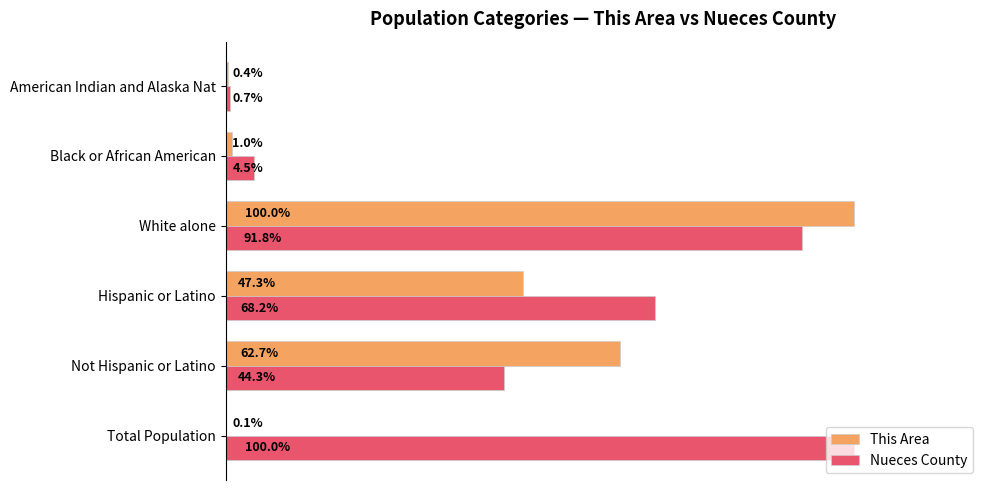

Which series has the largest total across all categories?

Nueces County